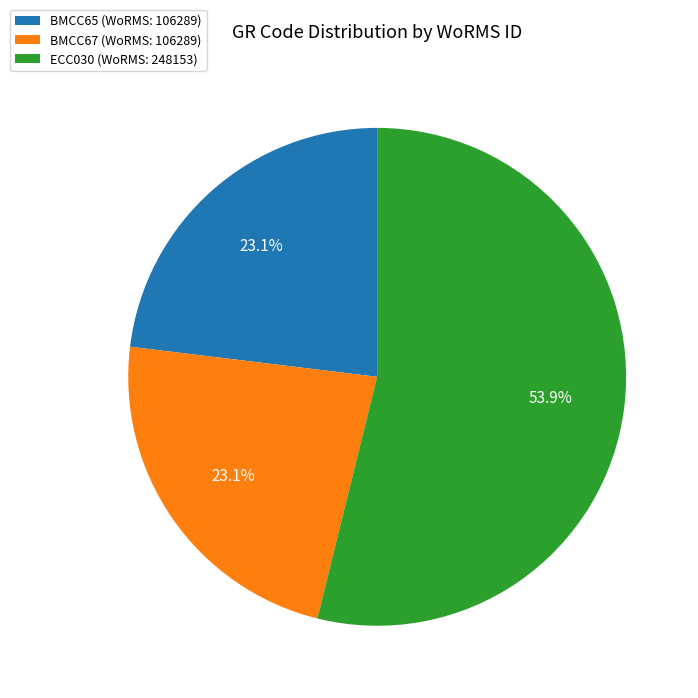

What portion of the pie excludes BMCC65?

76.9%